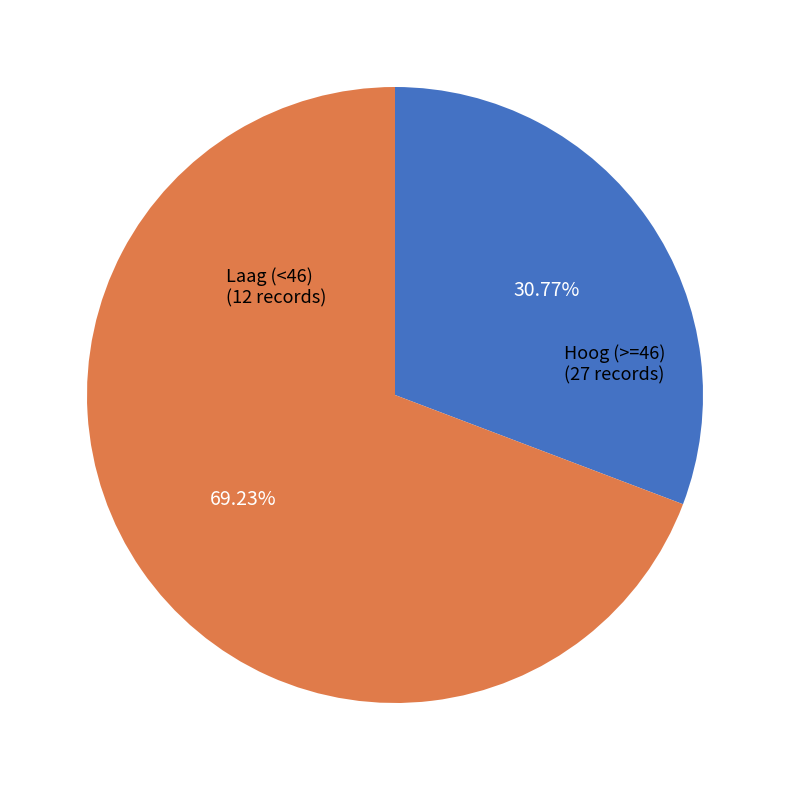

Does any single category account for the majority?

Yes